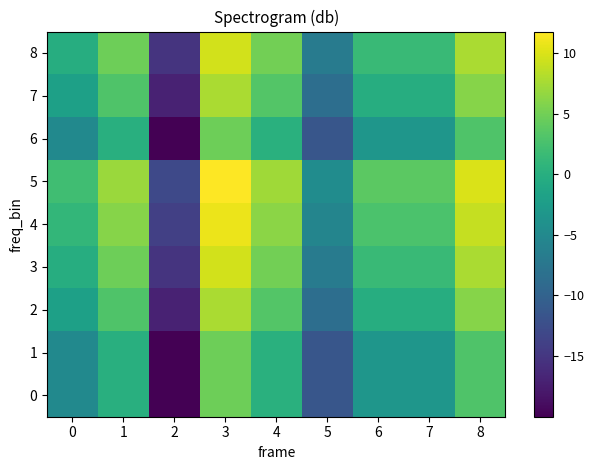

Reading left to right, extract all data points from this chart.

0: 0=-4.9	1=0.0	2=-20.0	3=4.8	4=0.2	5=-11.5	6=-3.3	7=-3.3	8=3.0
1: 0=-4.9	1=0.0	2=-20.0	3=4.8	4=0.2	5=-11.5	6=-3.3	7=-3.3	8=3.0
2: 0=-1.9	1=3.0	2=-17.0	3=7.8	4=3.2	5=-8.5	6=-0.3	7=-0.3	8=6.0
3: 0=-0.2	1=4.8	2=-15.2	3=9.5	4=5.0	5=-6.8	6=1.5	7=1.5	8=7.8
4: 0=1.1	1=6.0	2=-14.0	3=10.8	4=6.2	5=-5.5	6=2.8	7=2.8	8=9.0
5: 0=2.0	1=7.0	2=-13.0	3=11.8	4=7.2	5=-4.6	6=3.7	7=3.7	8=10.0
6: 0=-4.9	1=0.0	2=-20.0	3=4.8	4=0.2	5=-11.5	6=-3.3	7=-3.3	8=3.0
7: 0=-1.9	1=3.0	2=-17.0	3=7.8	4=3.2	5=-8.5	6=-0.3	7=-0.3	8=6.0
8: 0=-0.2	1=4.8	2=-15.2	3=9.5	4=5.0	5=-6.8	6=1.5	7=1.5	8=7.8